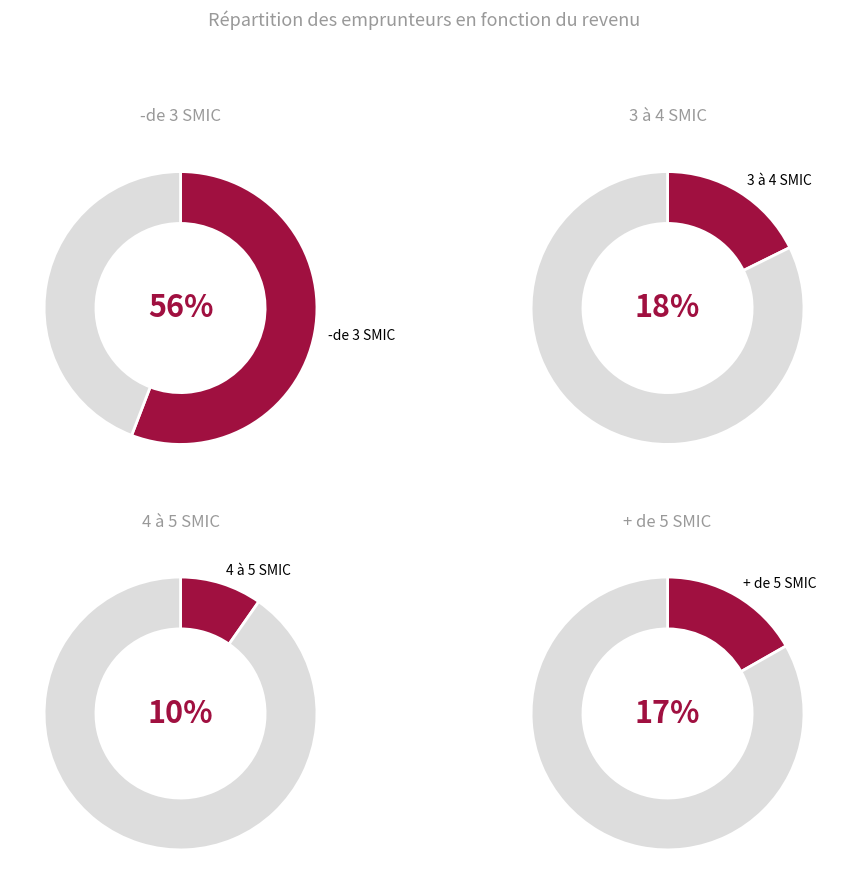

To the nearest percent, what percentage of the pie is 3 à 4 SMIC?

18%